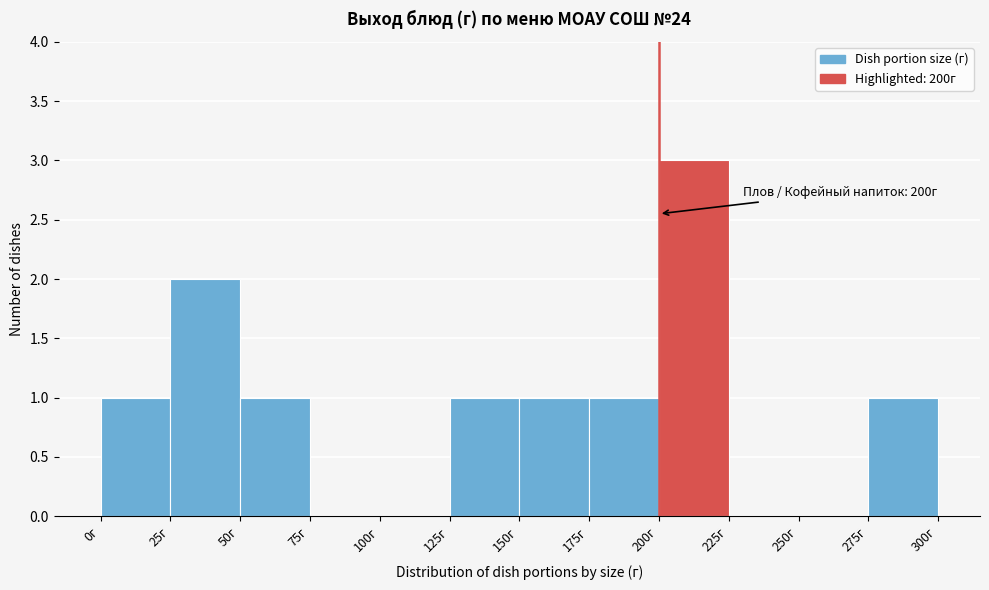

Which range on the x-axis has the tallest bar?

200 to 225